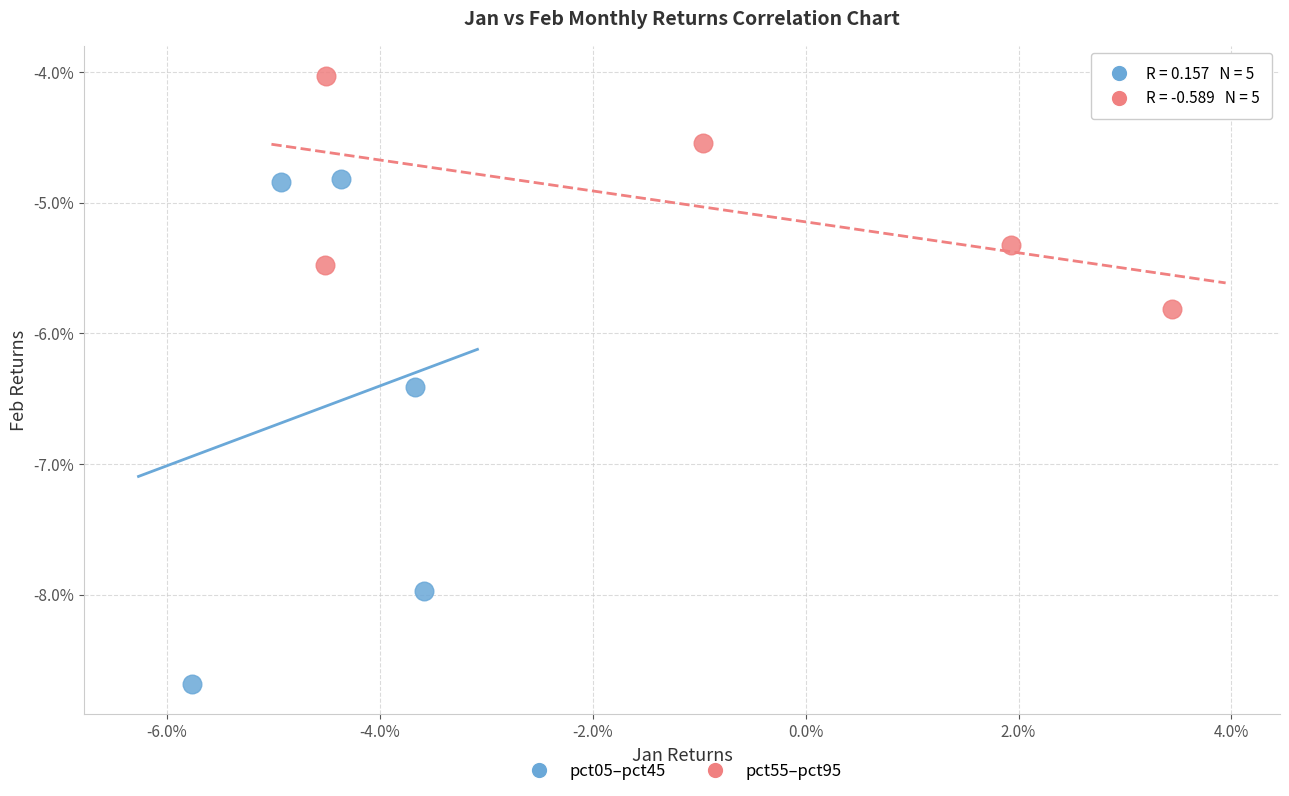

What are all the series names shown in the legend?

pct05–pct45, pct55–pct95